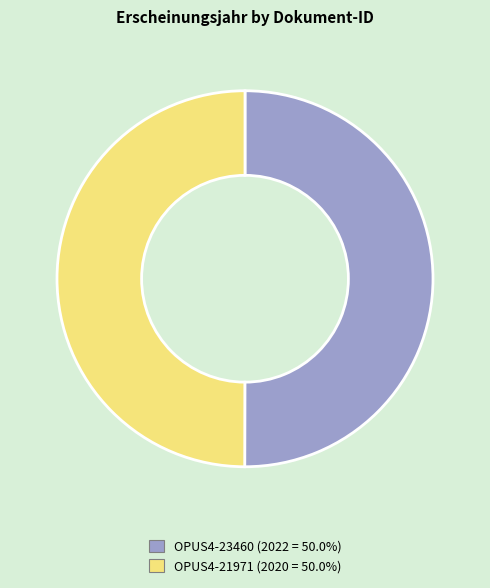

Approximately how many times larger is the value at OPUS4-23460 compared to OPUS4-21971?

1.0